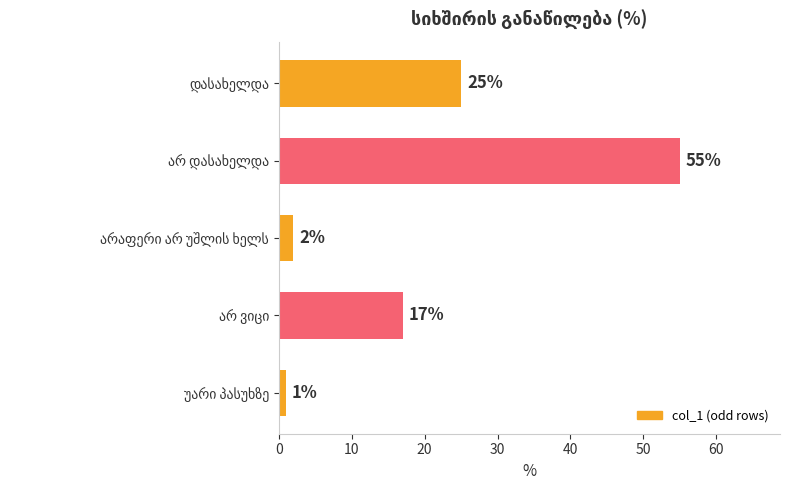

What is the difference between the second highest and second lowest values?

23